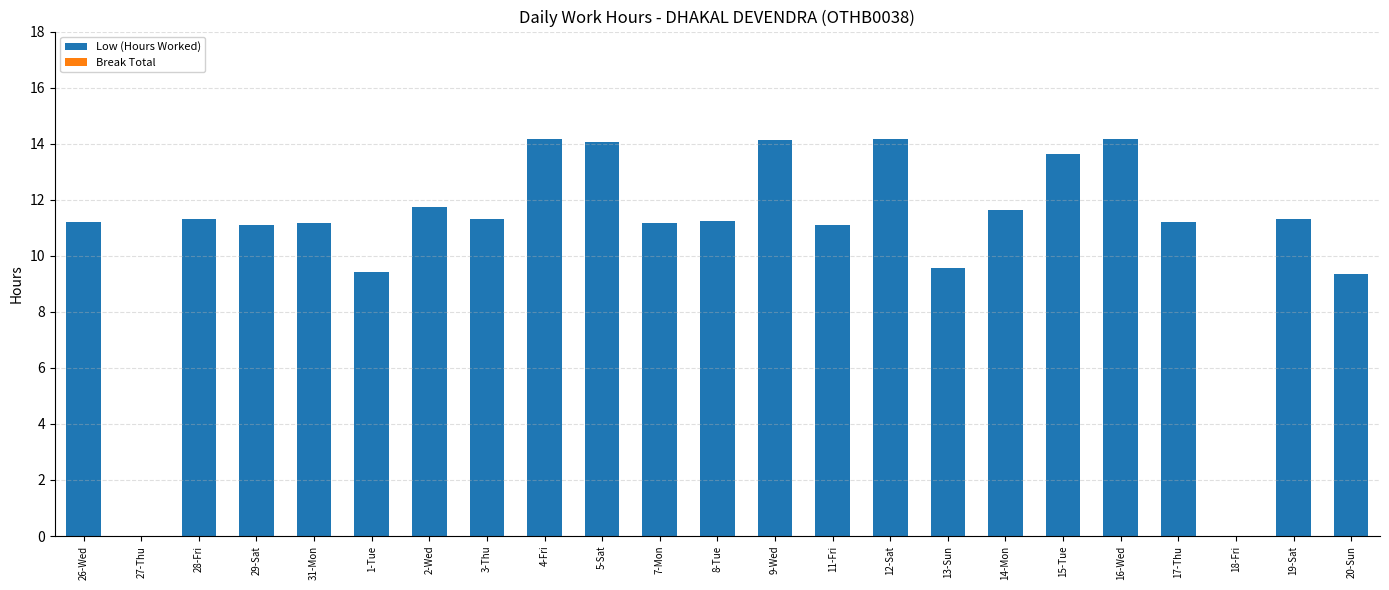

The chart shows a value of 0.0 at 27-Thu. True or false?

True